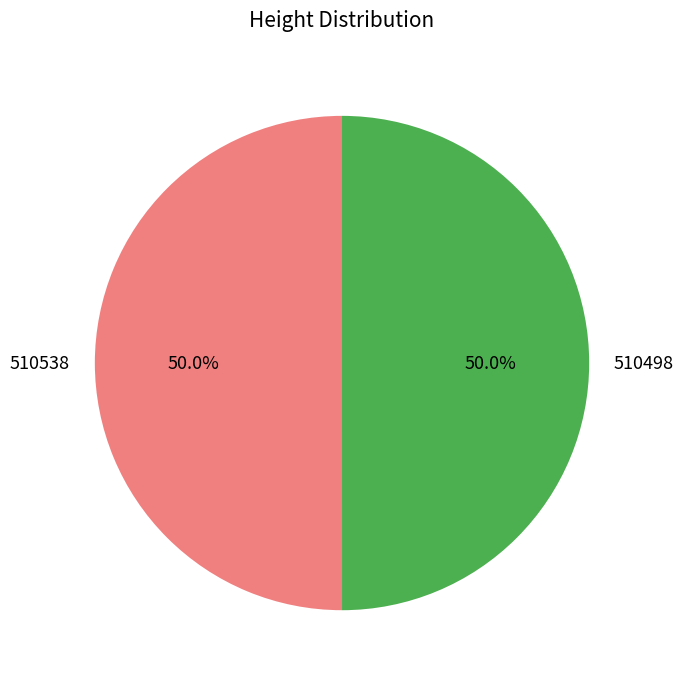

How much of the chart is everything except 510498?

50.0%